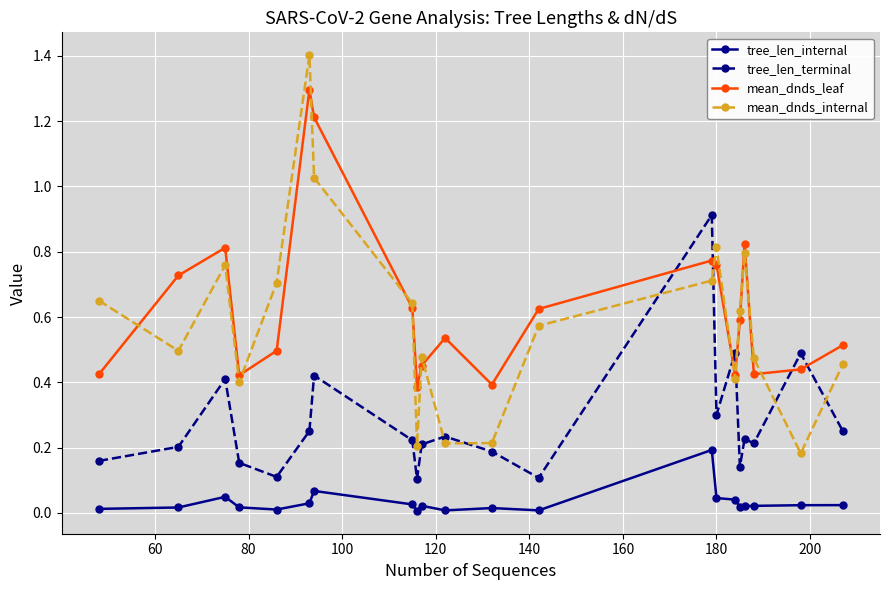

True or false: mean_dnds_leaf and tree_len_internal intersect in this chart.

False